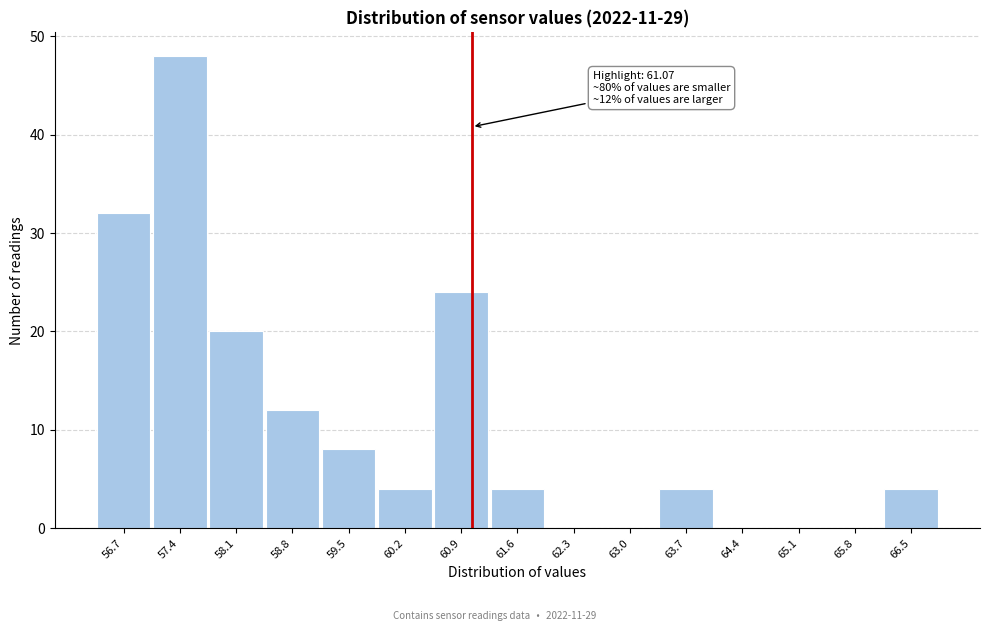

Which range on the x-axis has the tallest bar?

57.1 to 57.8